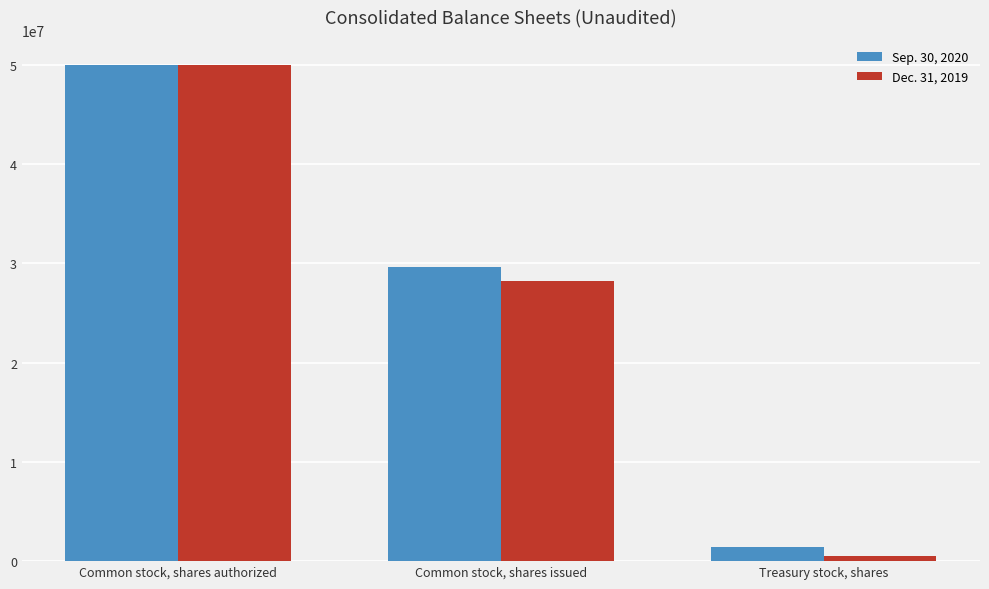

How many categories are shown in the chart?

3